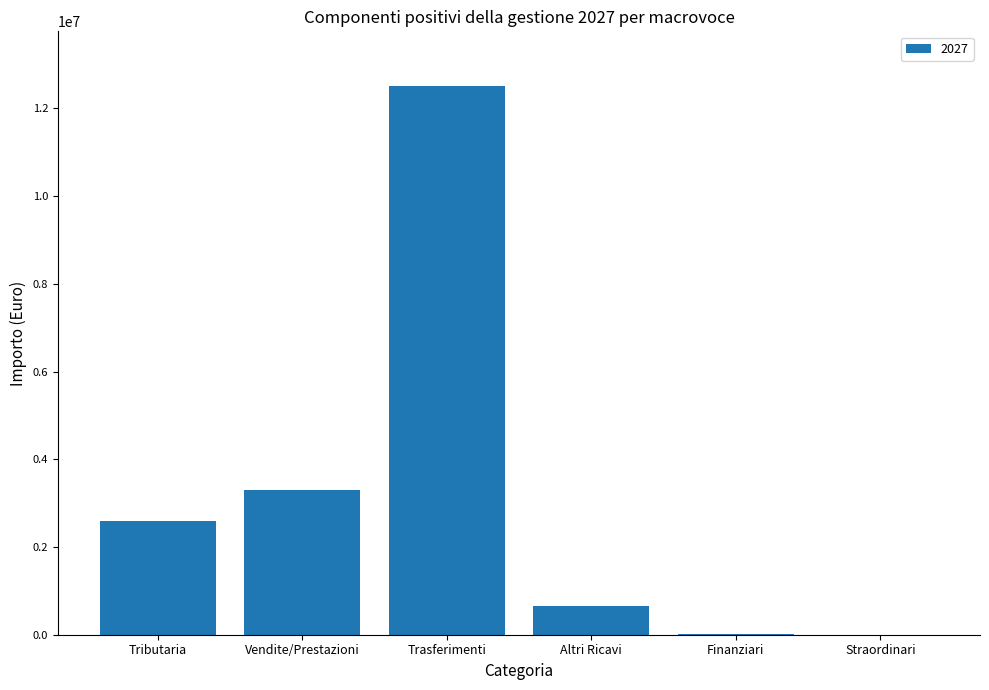

What is the change in value from Altri Ricavi to Straordinari?

-659000.0